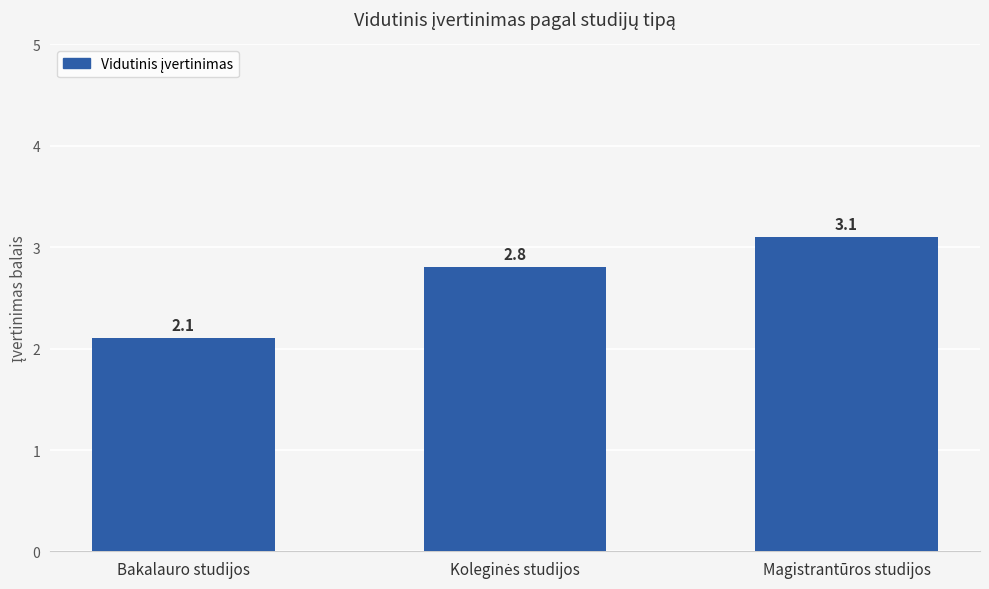

At which category does the chart reach its peak across all series?

Magistrantūros studijos